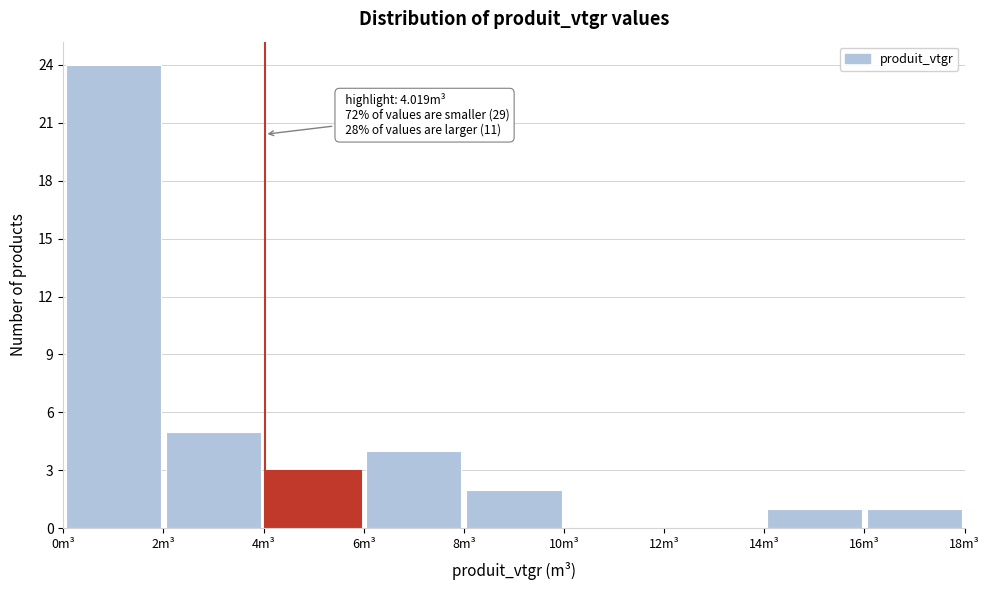

Which range on the x-axis has the tallest bar?

0 to 2